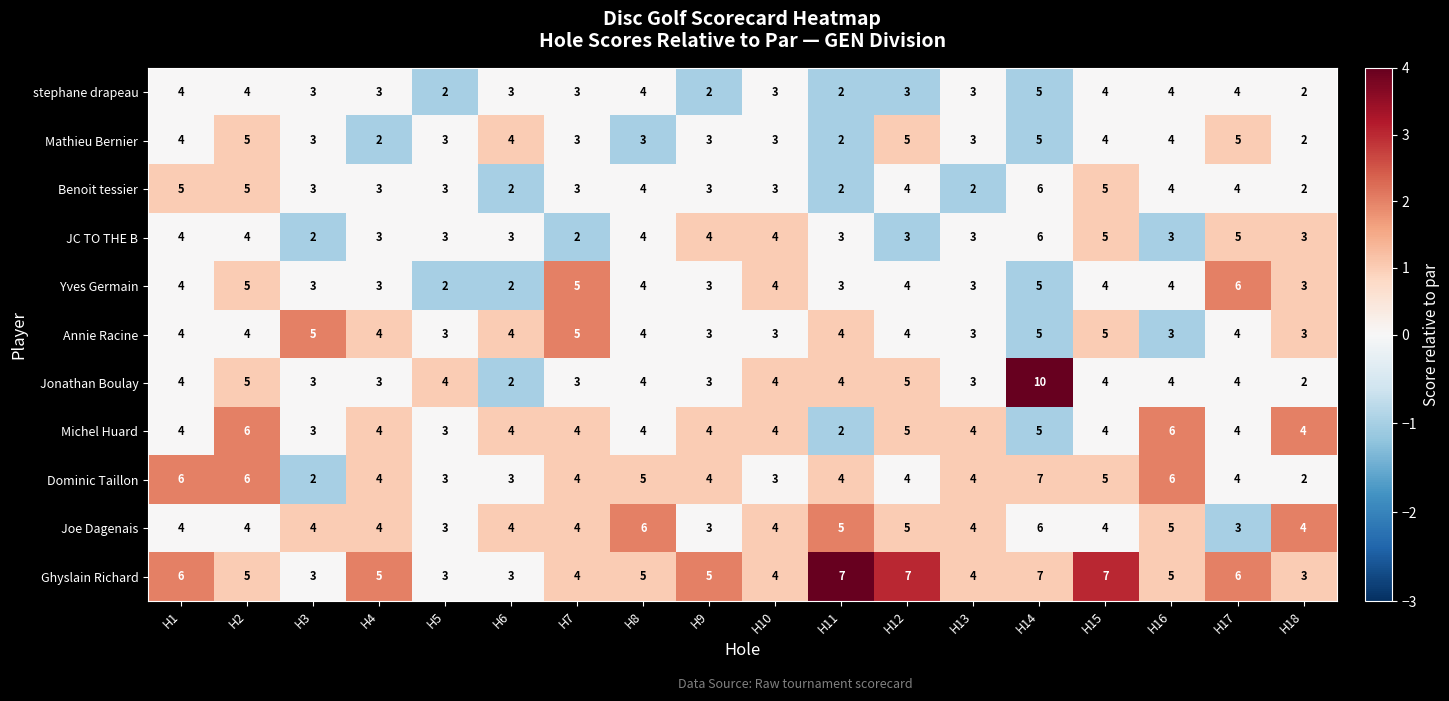

What is the approximate value of Joe Dagenais at H15?

4